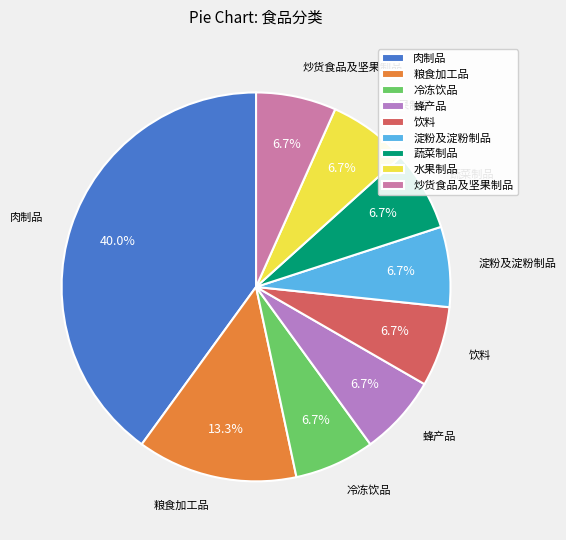

What percentage is NOT represented by 冷冻饮品?

93.3%